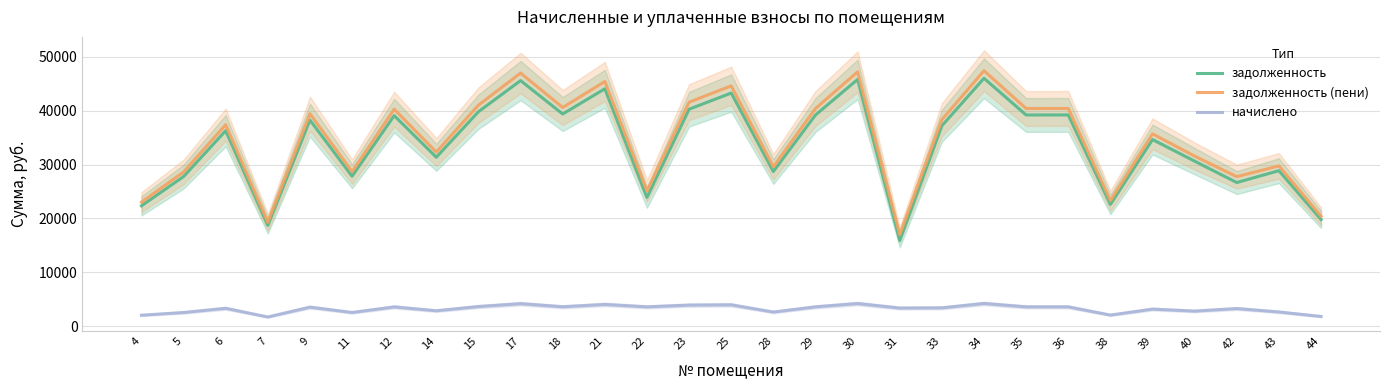

Reading left to right, list all the values displayed in this chart.

задолженность: 22333.9	27765.6	36271.4	18712.8	38239.7	27826.2	39066.1	31350.0	39795.2	45567.0	39369.8	44048.2	23899.3	40261.3	43258.3	28707.2	39187.7	45786.4	15897.4	37182.7	45992.4	39187.7	39199.6	22601.3	34630.9	30621.1	26655.9	28859.2	19806.4
задолженность (пени): 23017.6	28615.6	37381.9	19285.7	39420.8	28678.1	40262.1	32309.8	41013.5	46962.0	40575.1	45396.7	25099.3	41568.9	44582.6	29586.0	40387.4	47190.7	17022.7	38321.0	47400.4	40387.4	40399.6	23293.2	35691.1	31558.6	27751.5	29742.7	20412.7
начислено: 2051.2	2550.1	3331.3	1718.6	3543.3	2555.6	3587.9	2879.3	3654.9	4185.0	3615.8	4045.5	3600.2	3922.7	3973.0	2636.6	3599.1	4212.9	3375.9	3415.0	4224.1	3599.1	3600.2	2075.8	3180.6	2812.3	3286.6	2650.5	1819.1